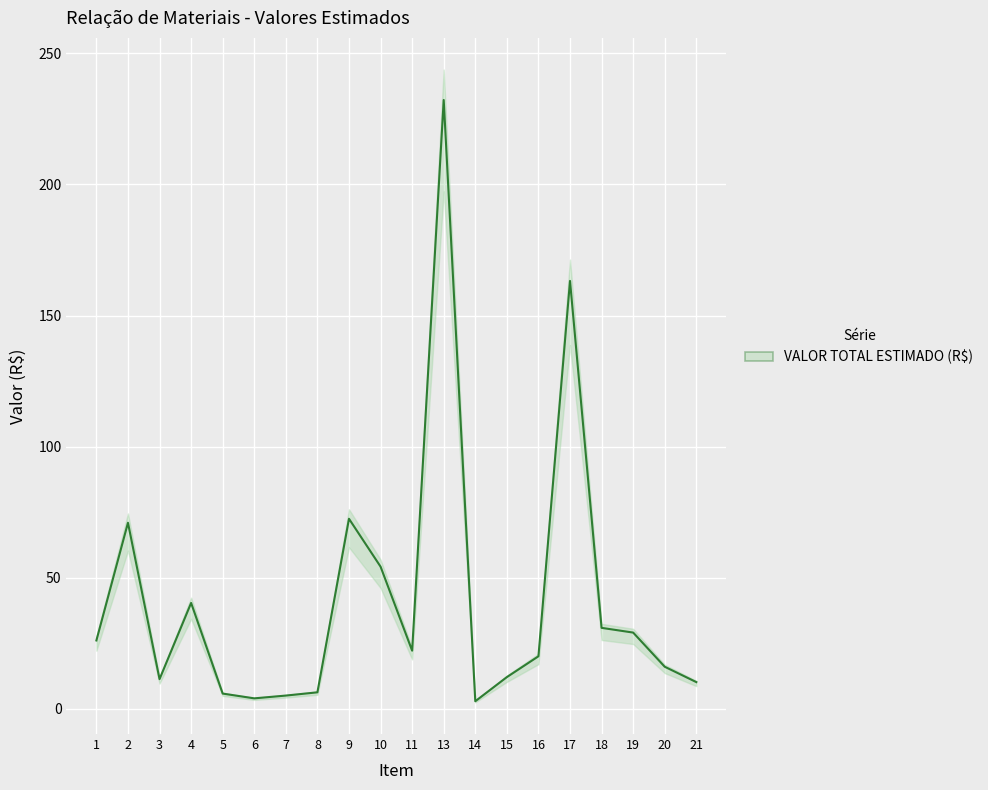

Is it true that the value at 9 is 72.5?

True